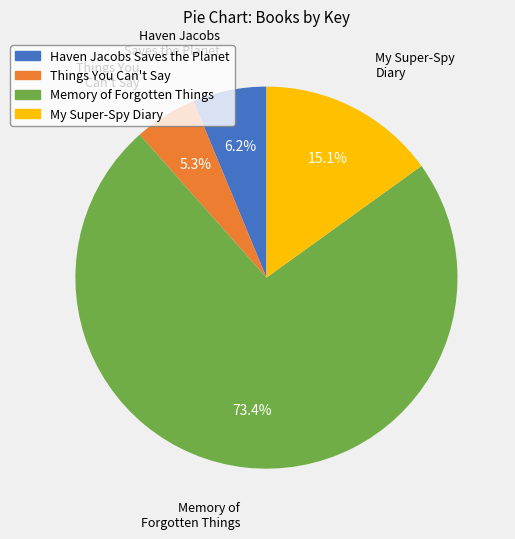

Which slice is the largest?

Memory of Forgotten Things